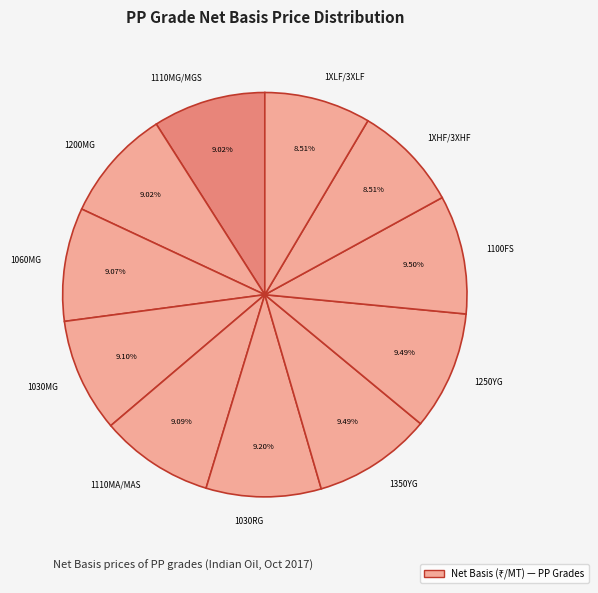

Is there any slice that represents more than half of the pie?

No